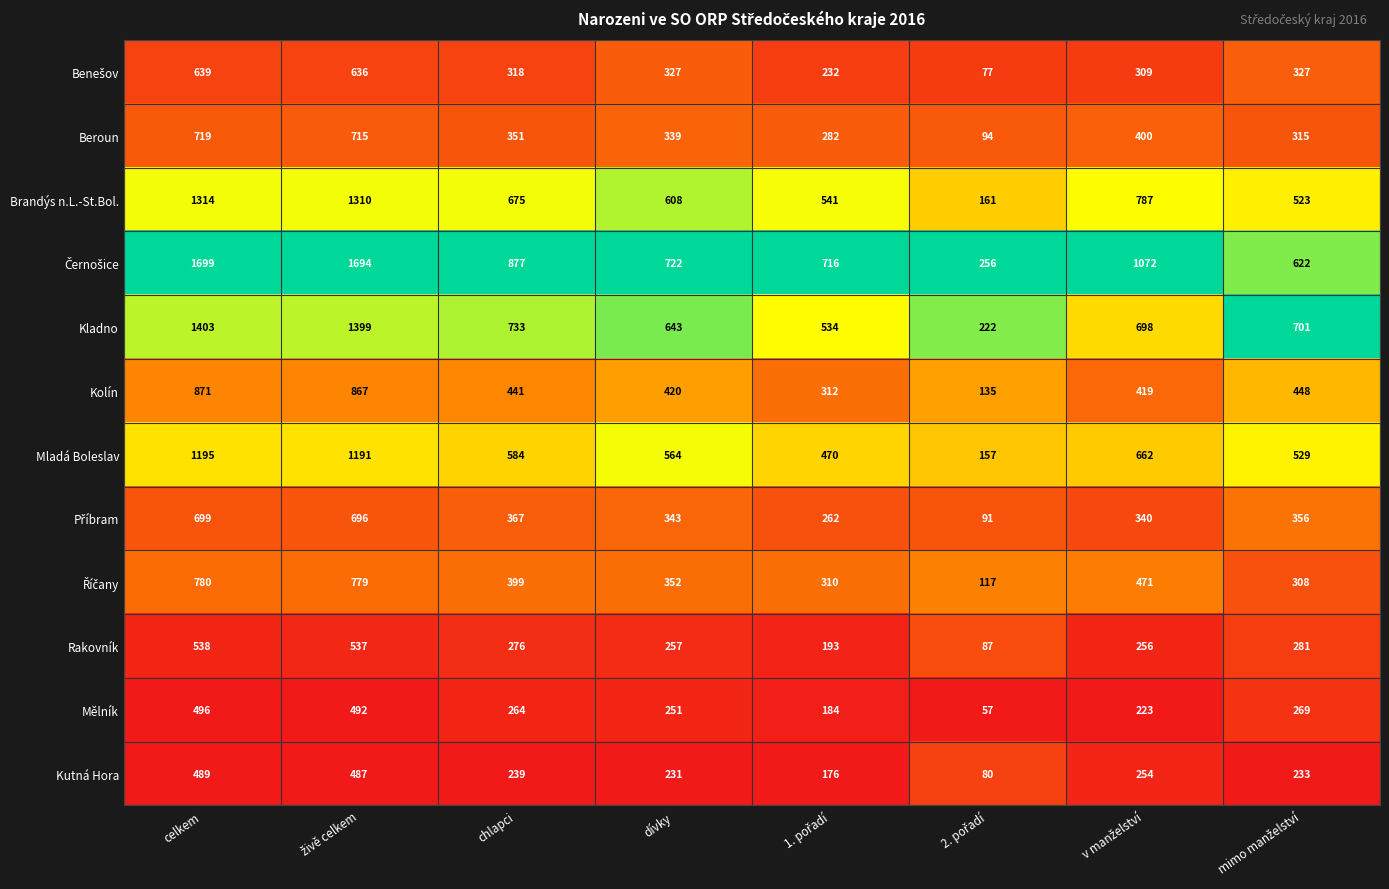

At which category is the sum across all series the highest?

celkem